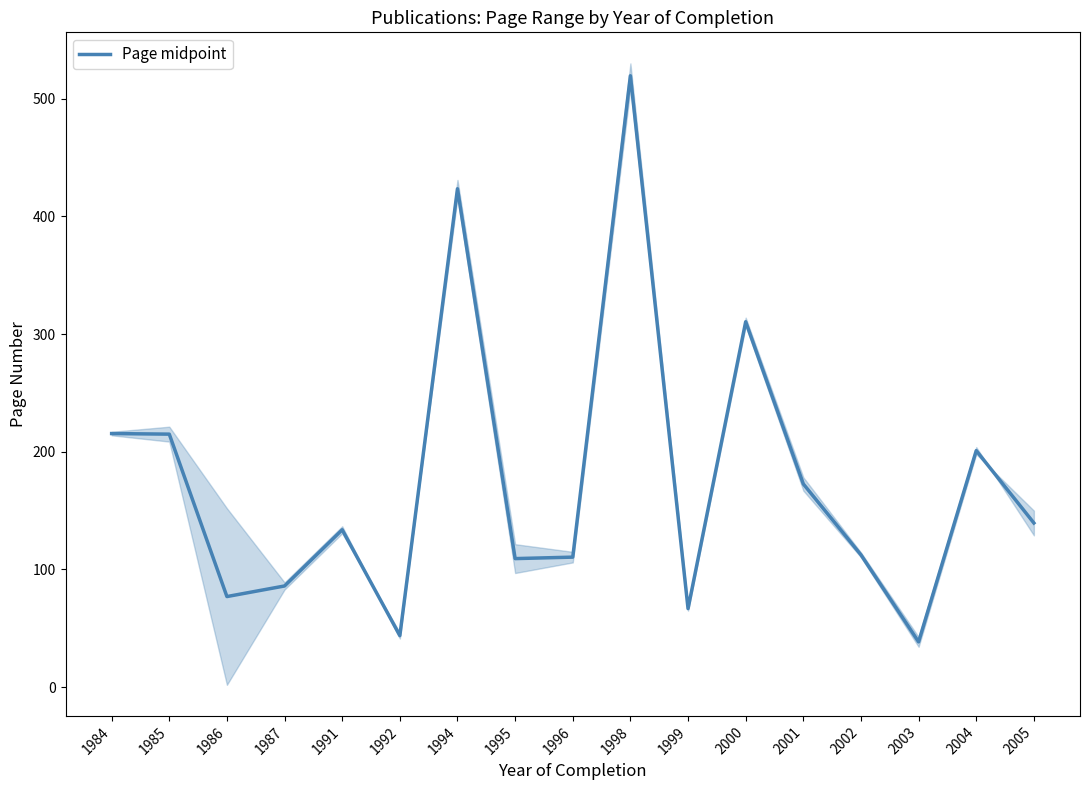

What is the change in value from 1996 to 2000?

+200.0